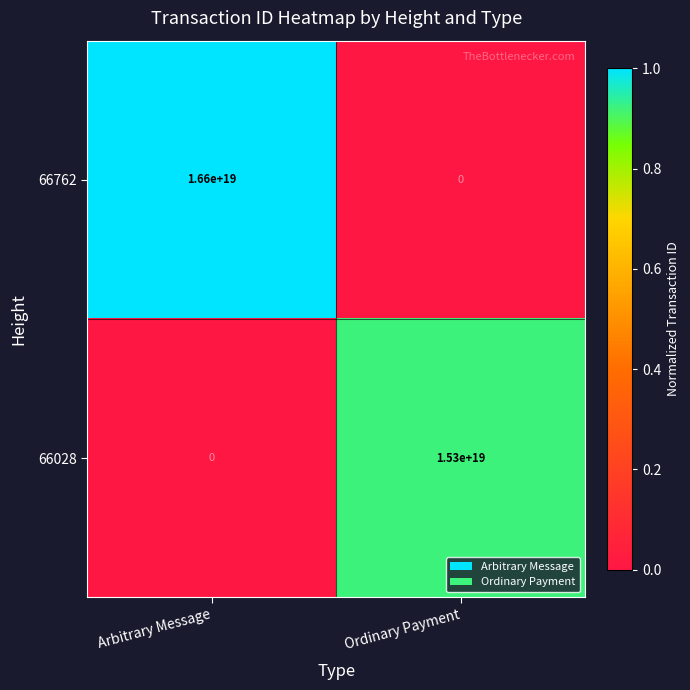

List the series in order of their overall mean, lowest first.

66028, 66762